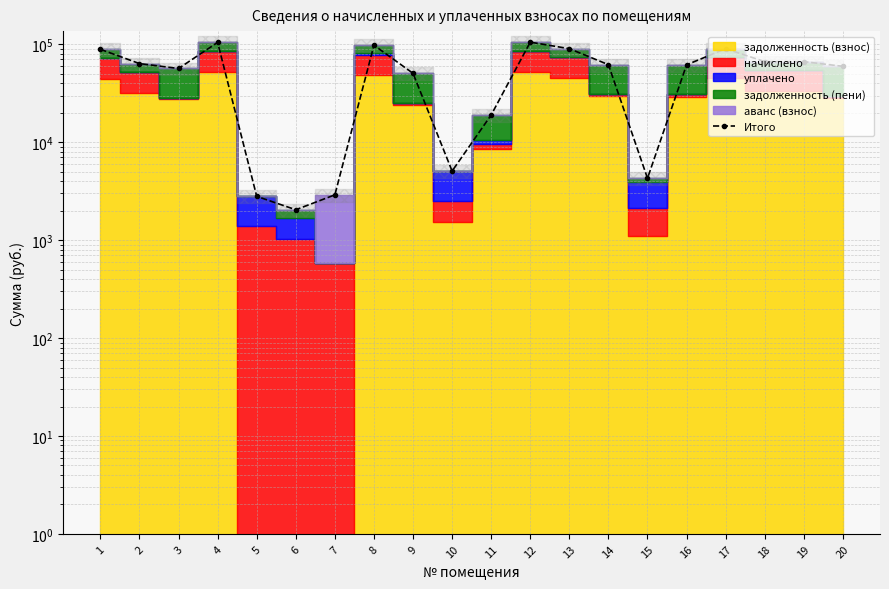

List the labels in order of value, largest first.

12, 4, 8, 13, 17, 1, 18, 19, 2, 14, 16, 20, 3, 9, 11, 10, 15, 7, 5, 6